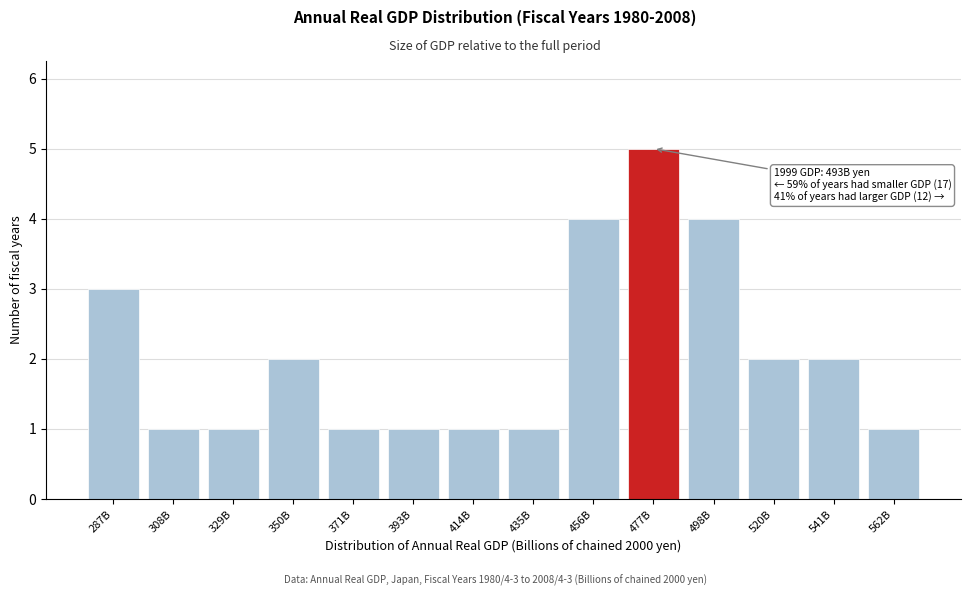

Reading left to right, what are all the values shown in this chart?

3	1	1	2	1	1	1	1	4	5	4	2	2	1